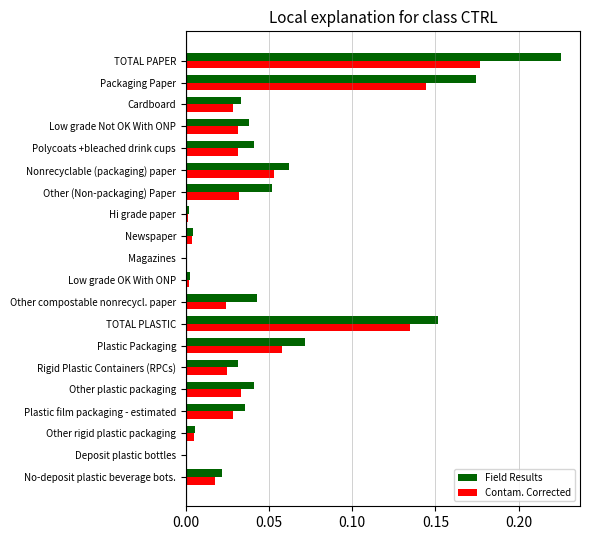

Which label corresponds to the largest value in the chart?

TOTAL PAPER